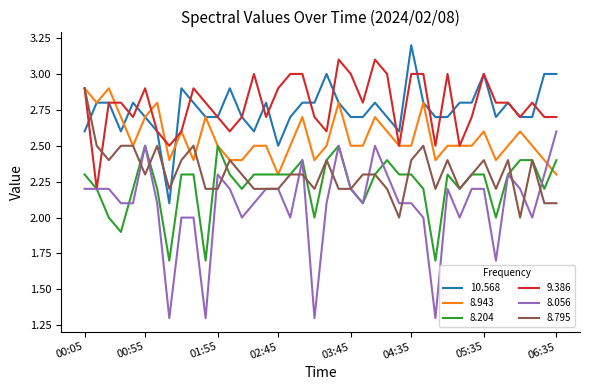

How many intersections are there between 8.795 and 10.568?

3